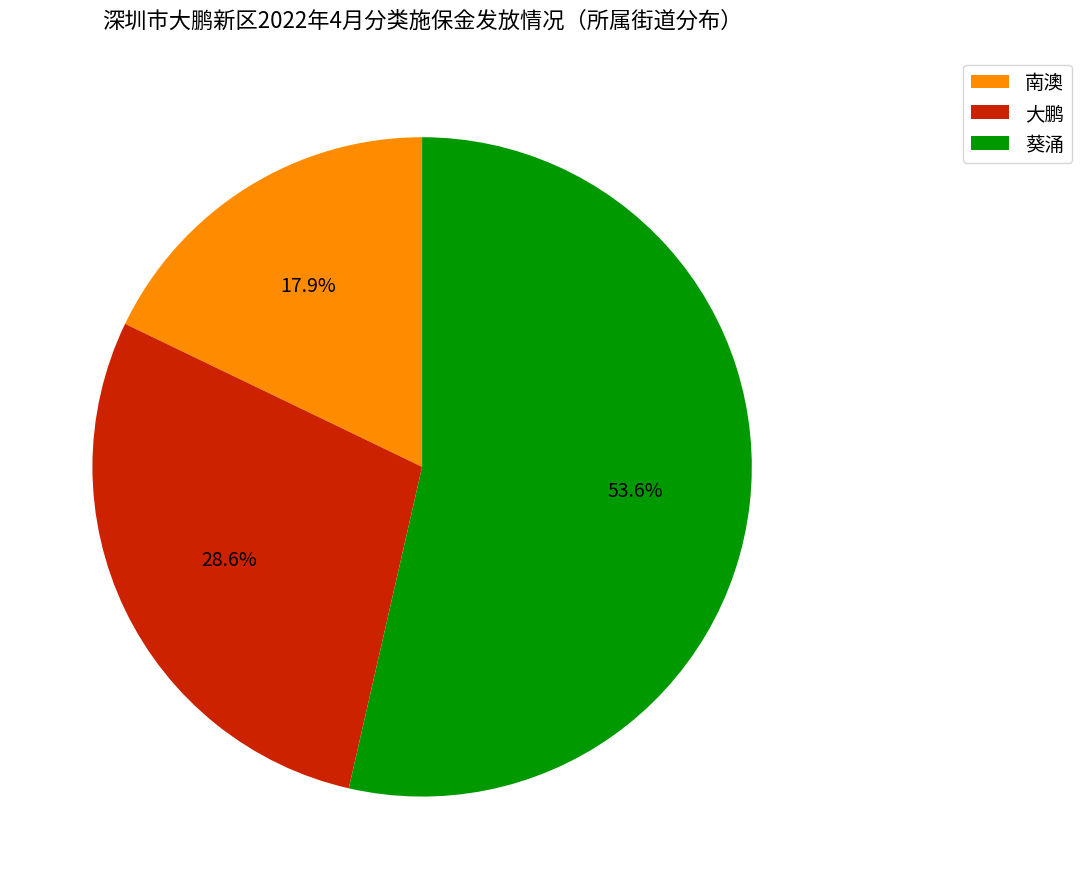

To the nearest percent, what is the difference between the largest and smallest slice percentages?

36%